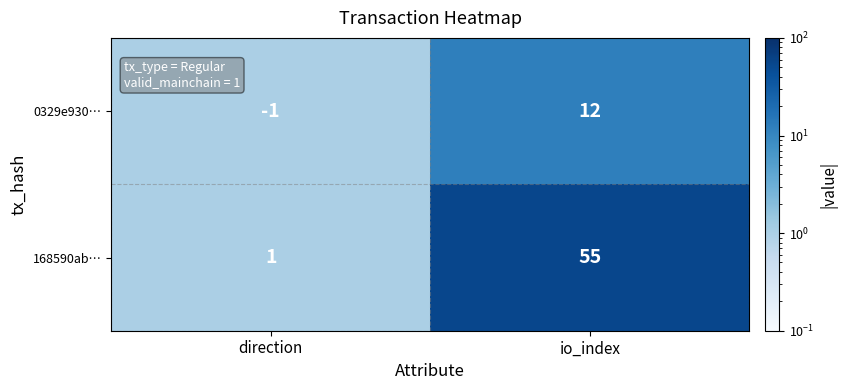

At which label is 168590ab… closest to 28?

direction